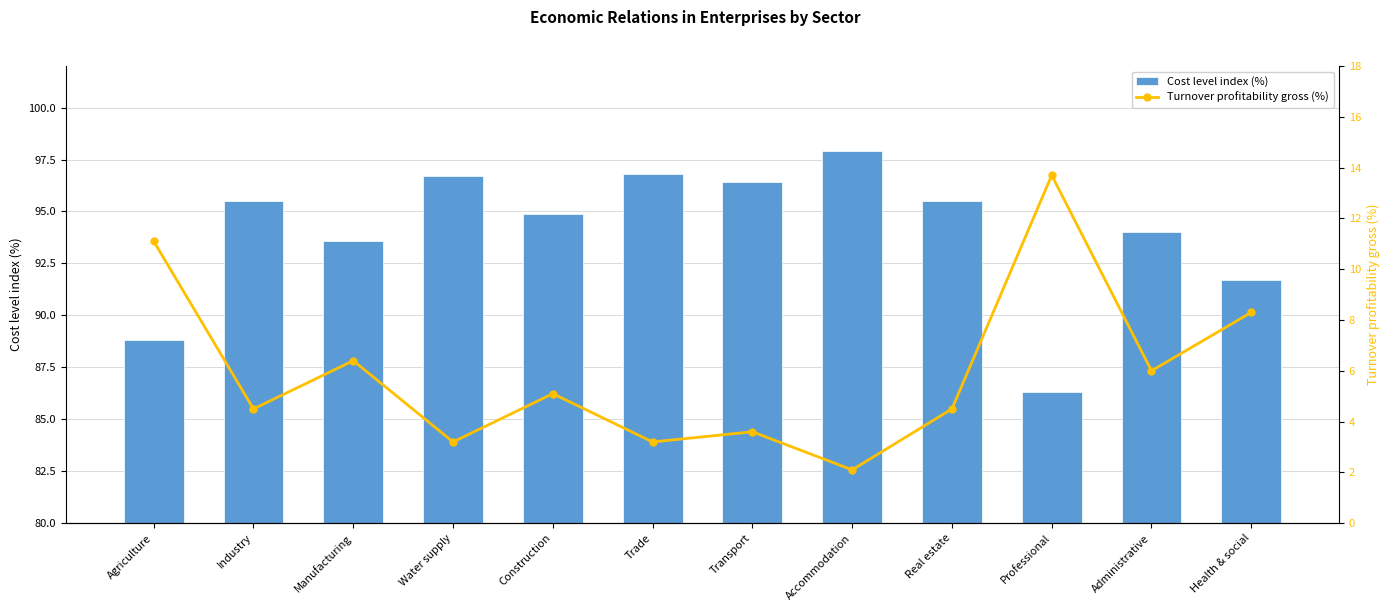

What is the average value of the Turnover profitability gross (%) series?

6.0